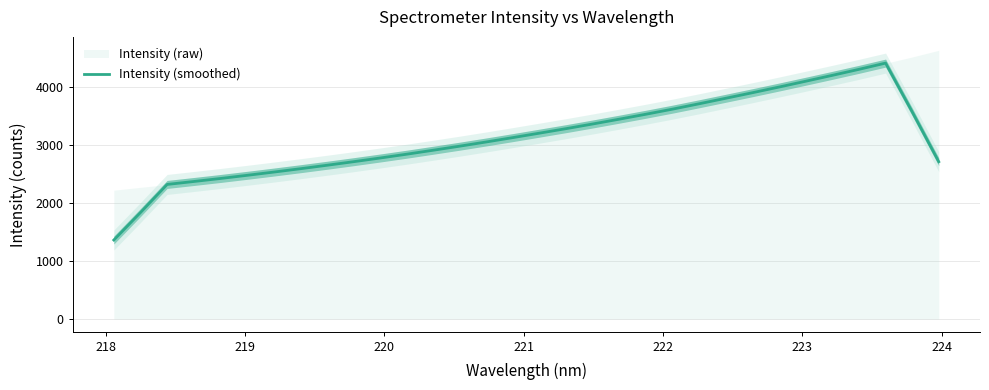

What is the maximum value for Intensity (smoothed)?

4407.2